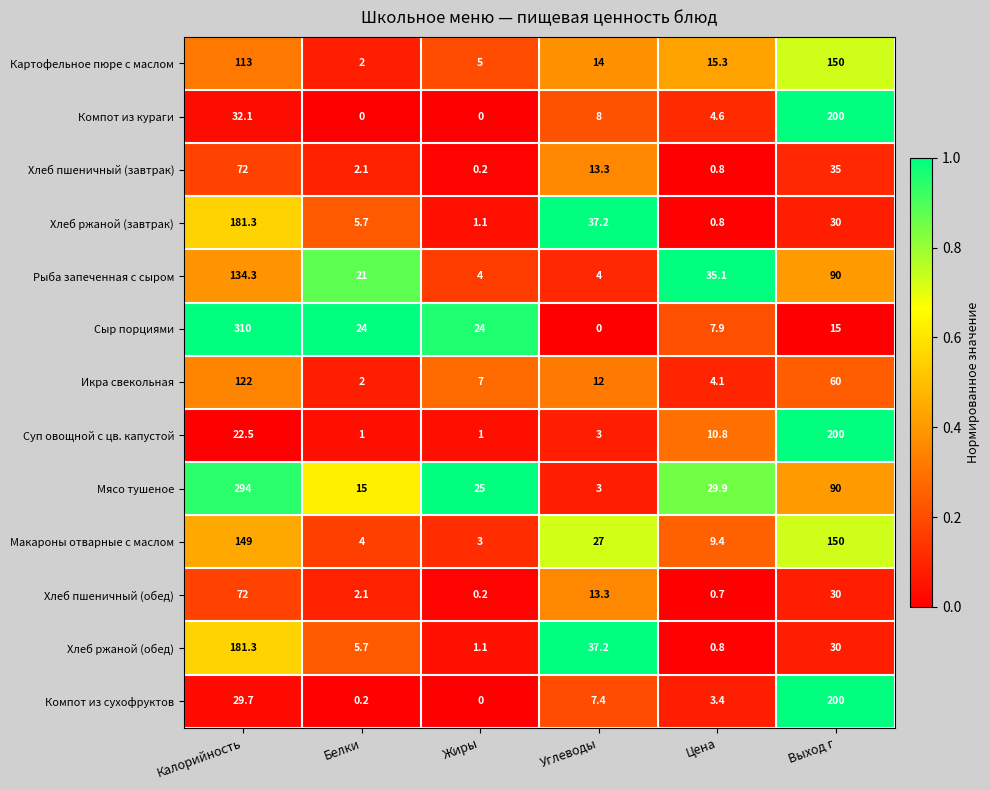

What is the maximum value shown in the chart?

310.0